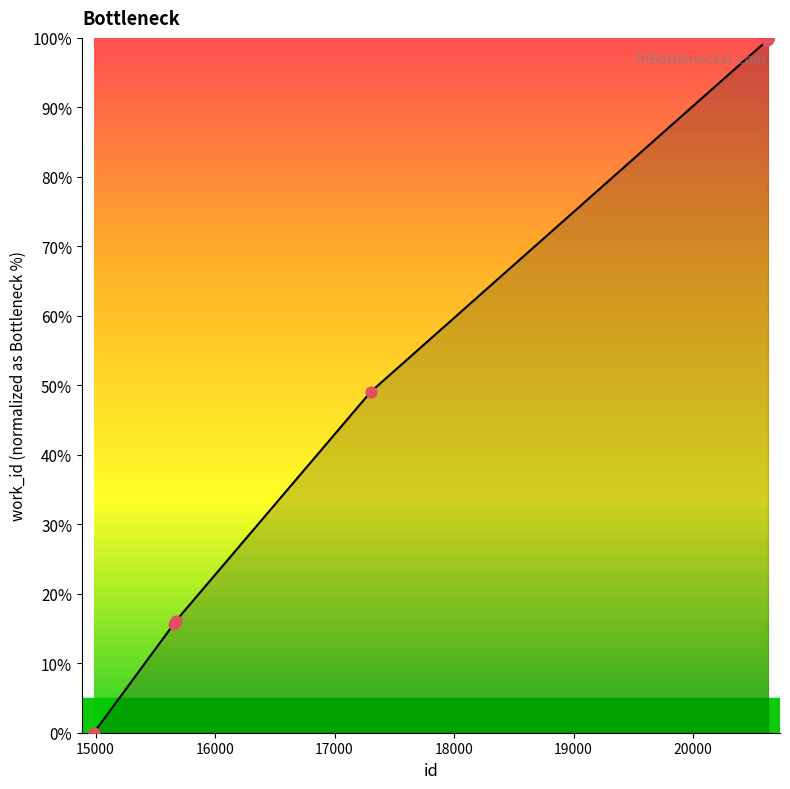

What is the difference between the maximum and minimum values?

100.0